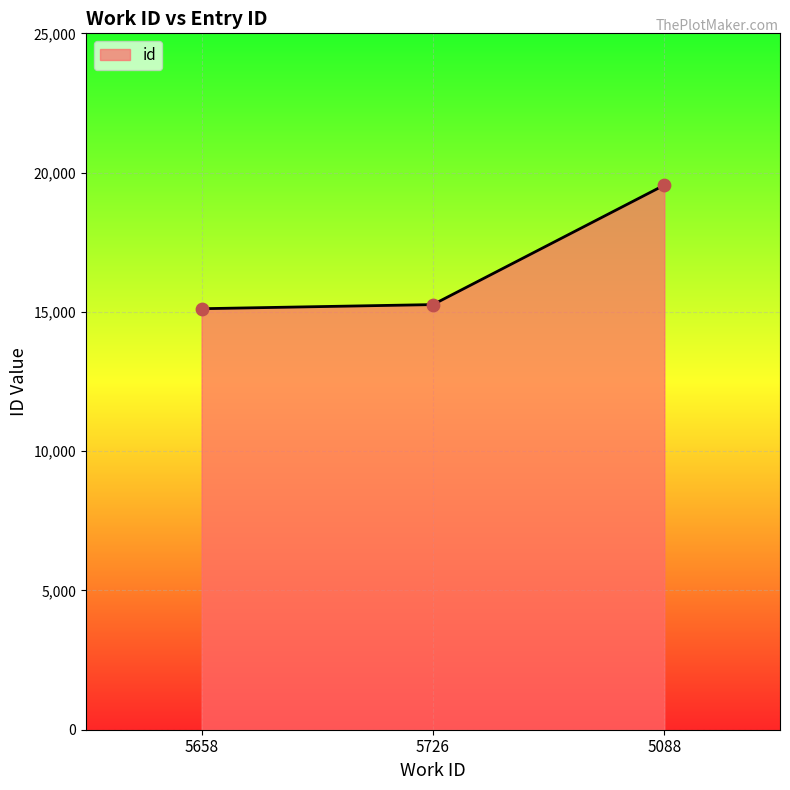

What is the change in value from 5658 to 5088?

+4436